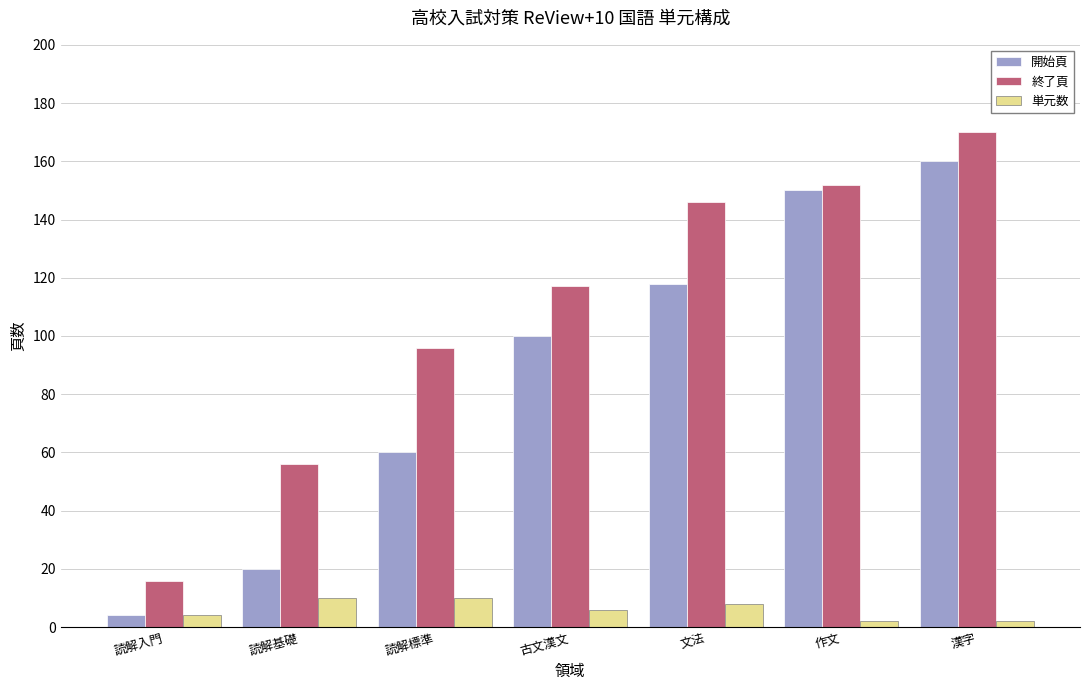

List the series in order of their overall mean, lowest first.

単元数, 開始頁, 終了頁